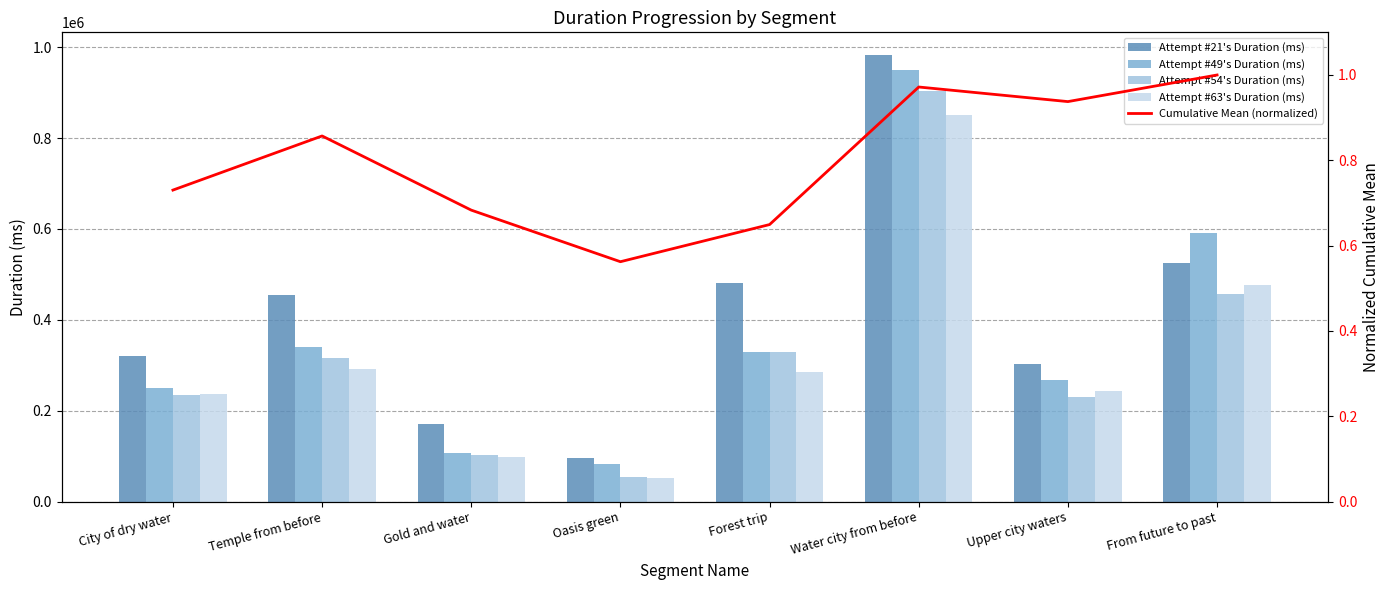

At which category is the sum across all series the highest?

Water city from before